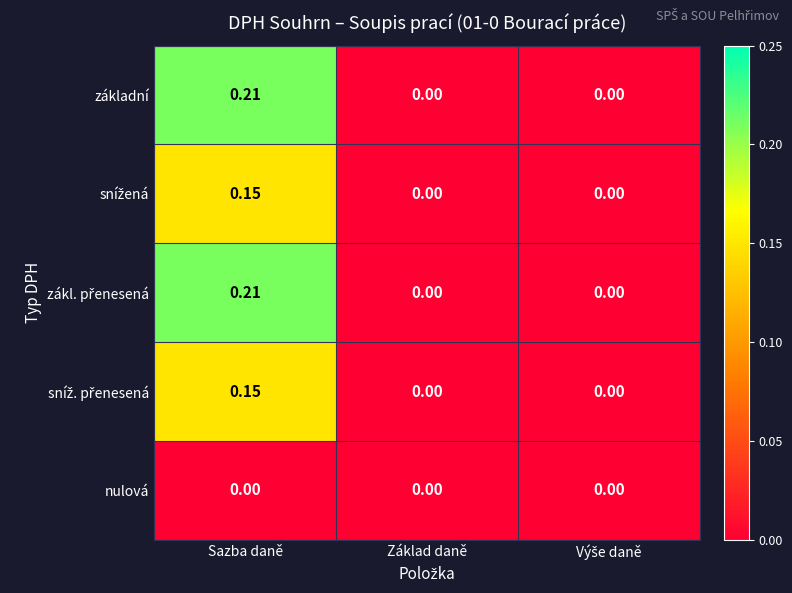

Which label corresponds to the largest value in the chart?

Sazba daně